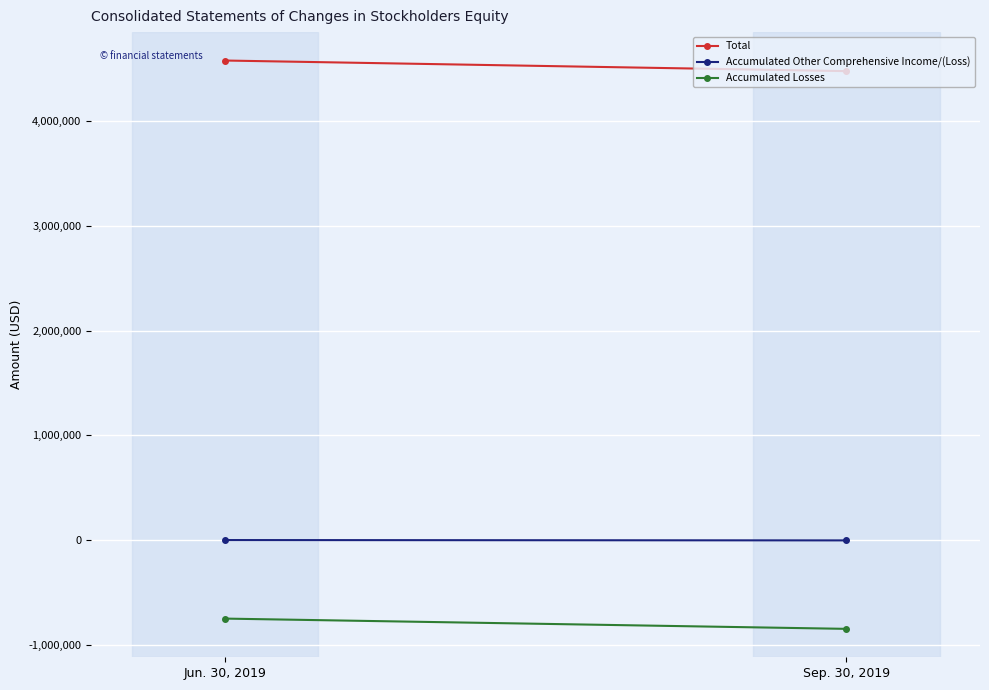

What position from the left is Jun. 30, 2019?

1